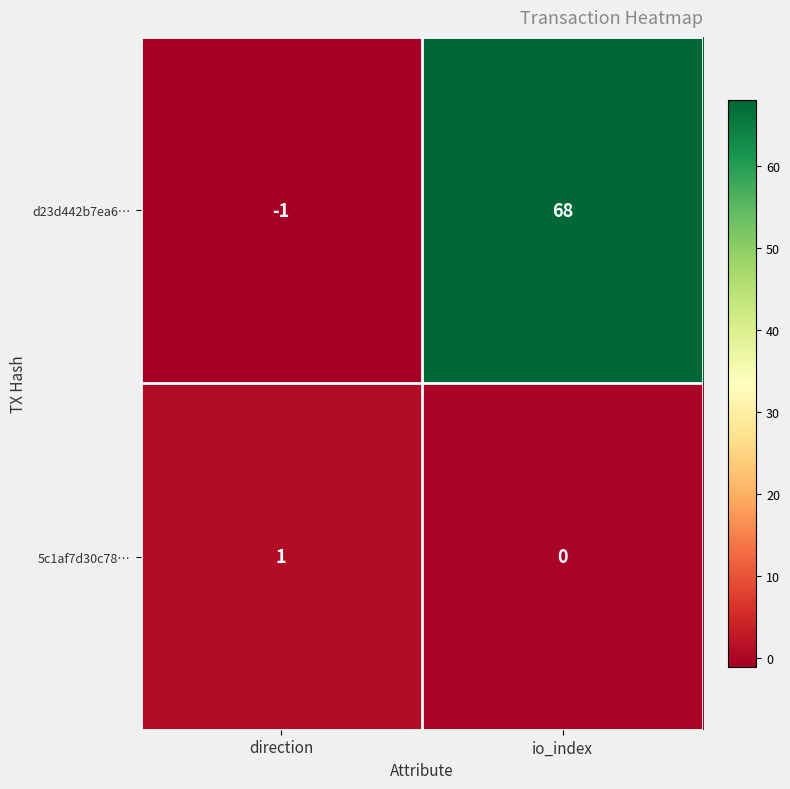

Reading left to right, extract all data points from this chart.

d23d442b7ea6…: -1	68
5c1af7d30c78…: 1	0